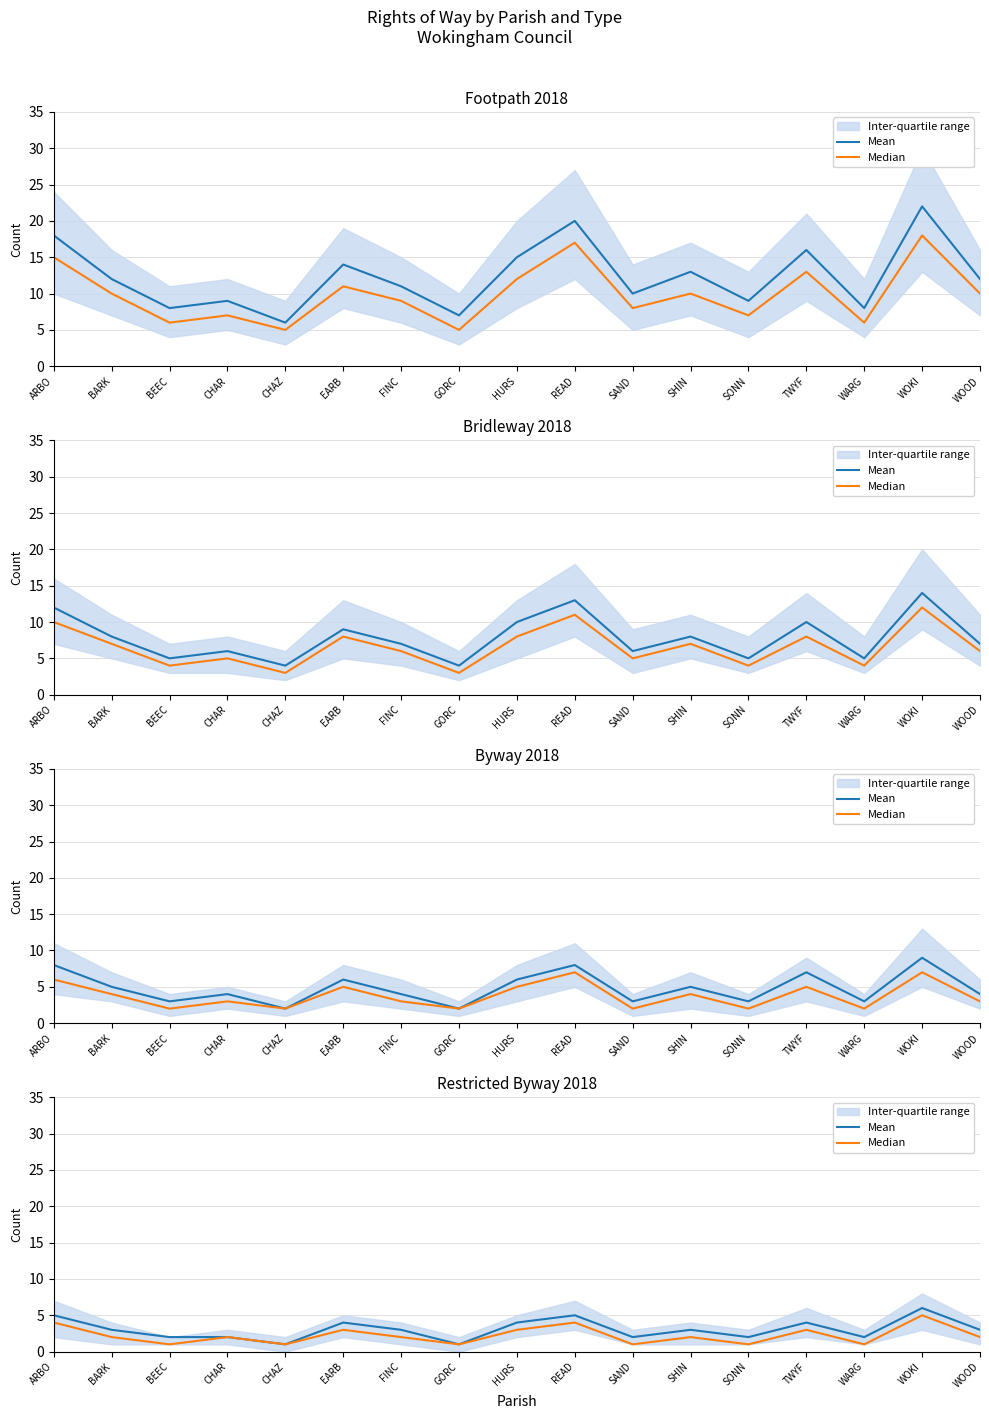

Does the chart have visible grid lines?

Yes